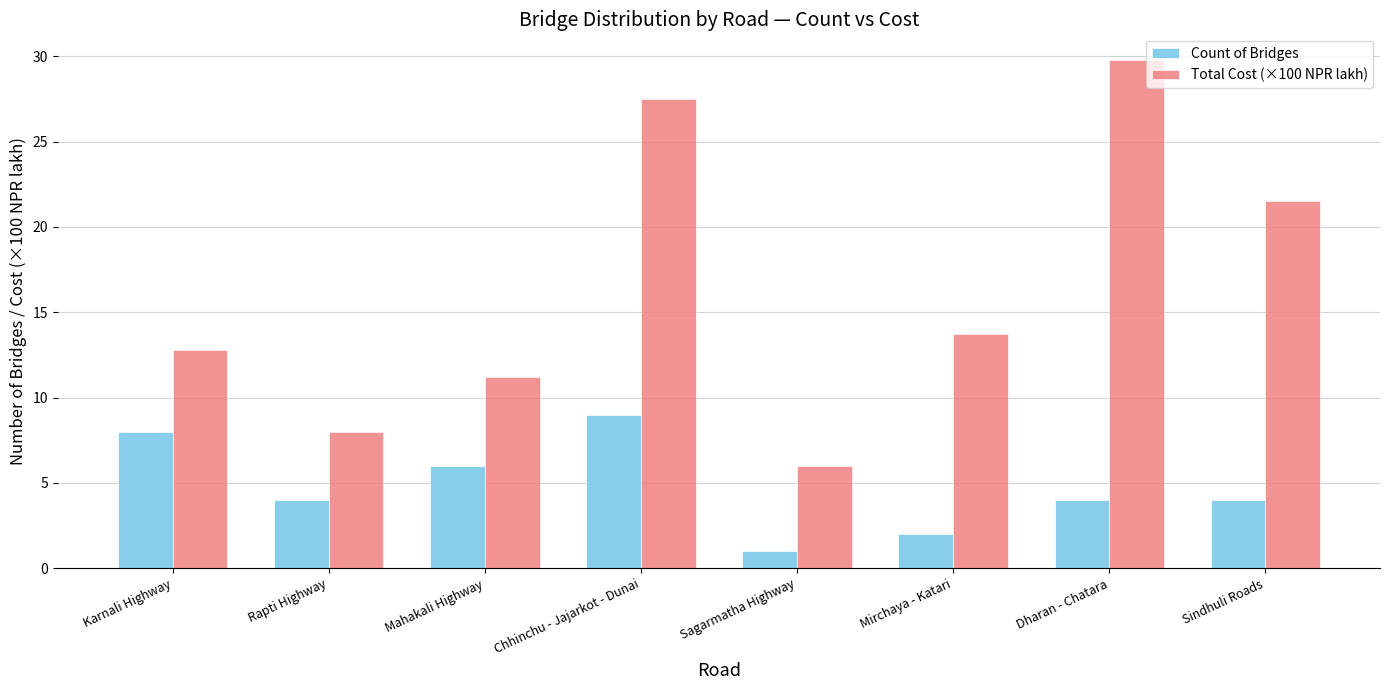

What is the difference between the highest and lowest values at Sindhuli Roads?

17.5